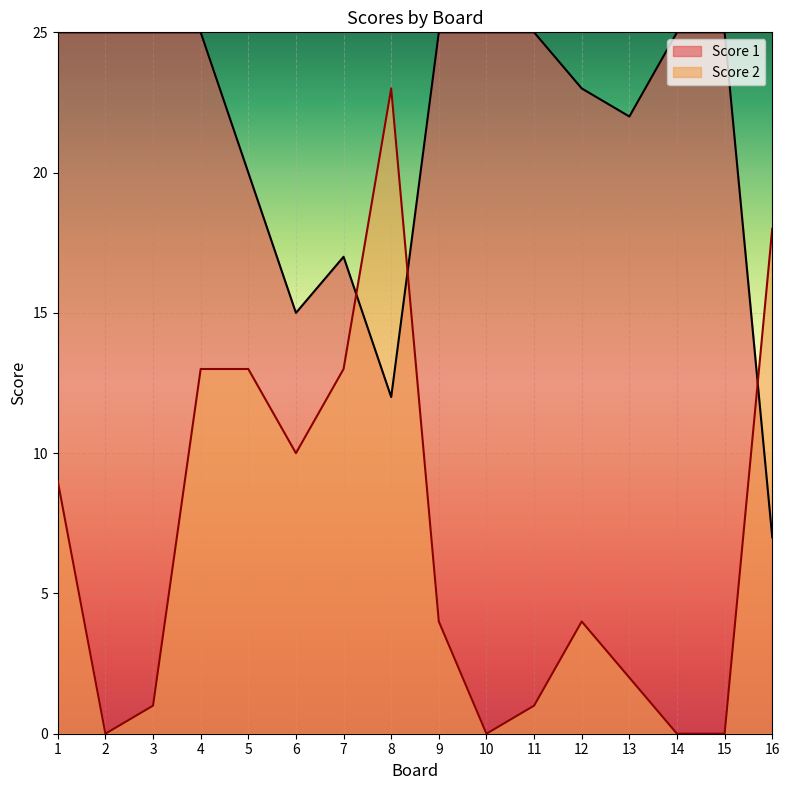

True or false: Score 1 has a value of 15 at 11.

False